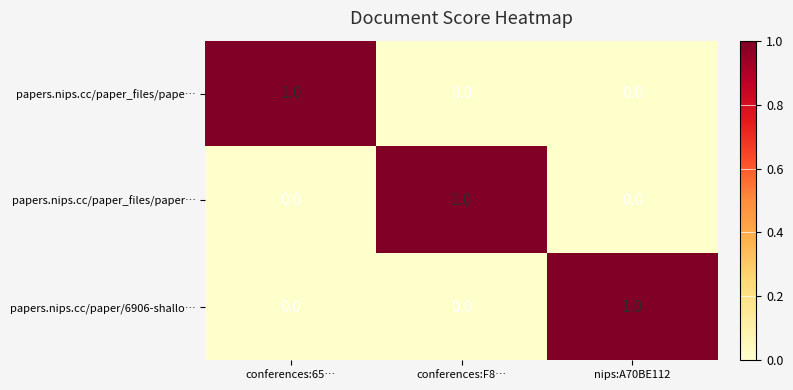

The papers.nips.cc/paper/6906-shallo… series shows 0 at conferences:F8…. True or false?

True